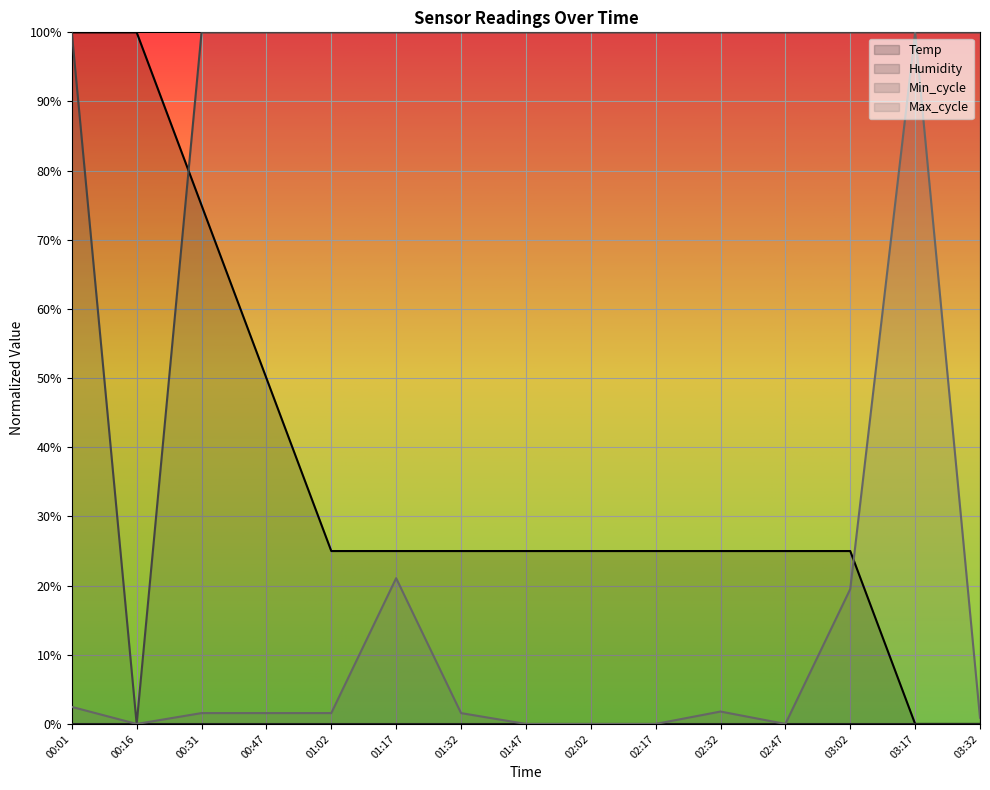

Where does the Temp series first go above 25?

00:01